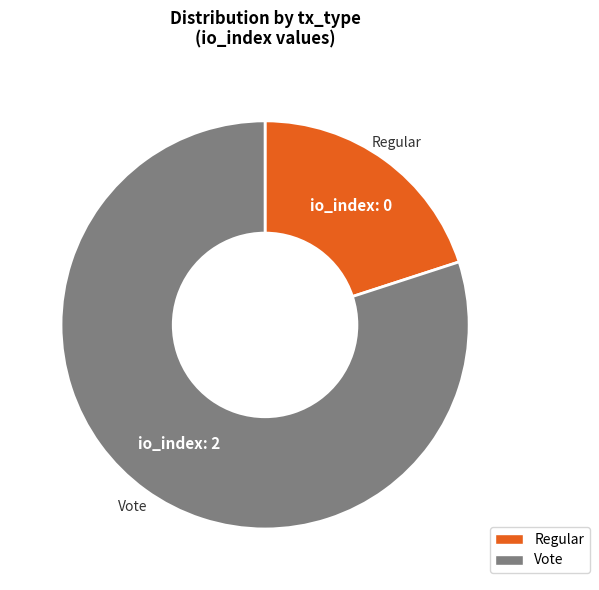

Between Regular and Vote, which is larger?

Vote